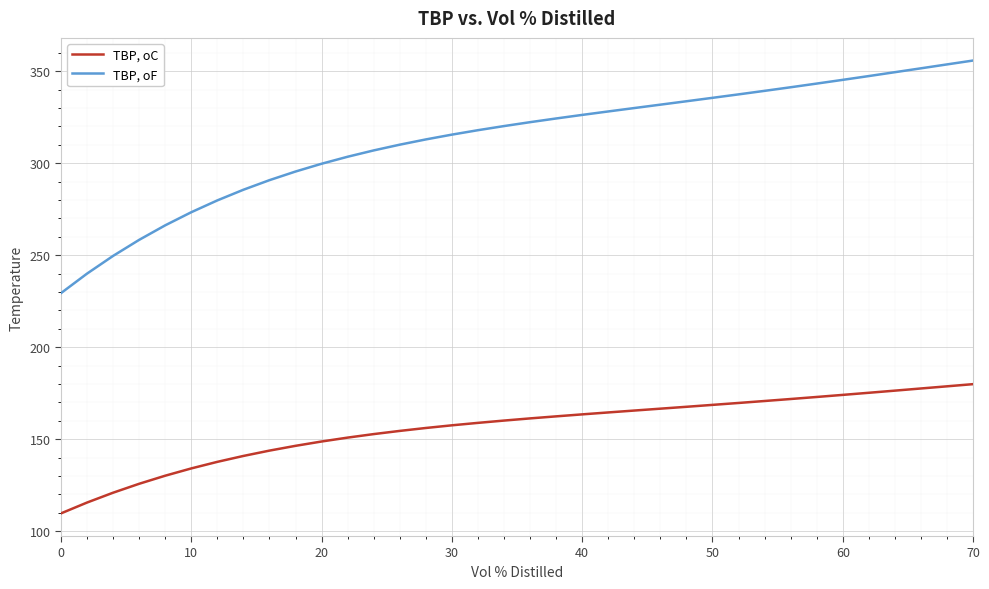

Which series has the largest total across all categories?

TBP, oF